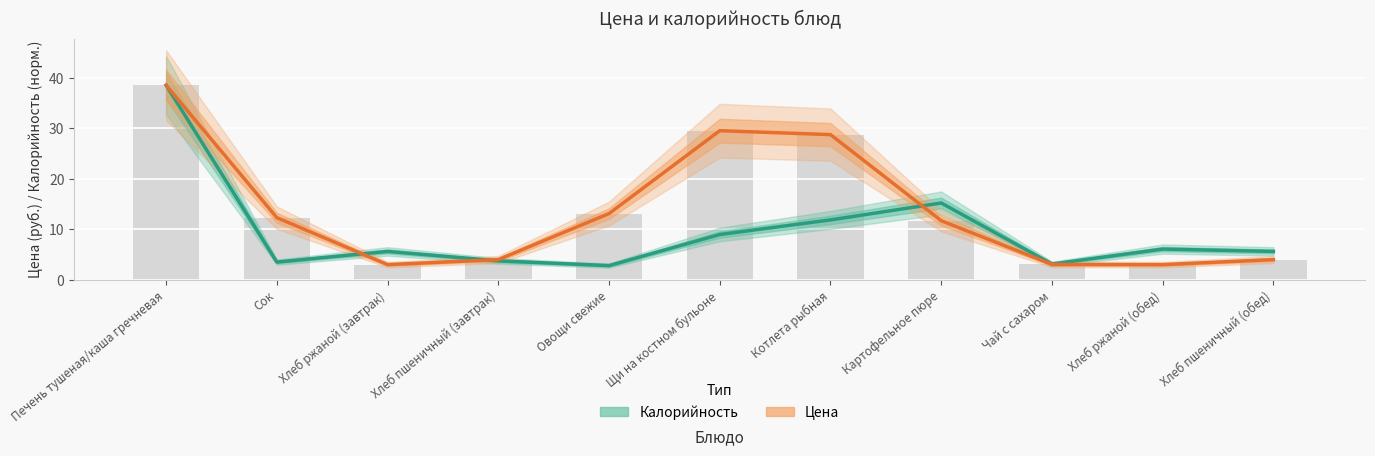

At which category is the sum across all series the highest?

Печень тушеная/каша гречневая